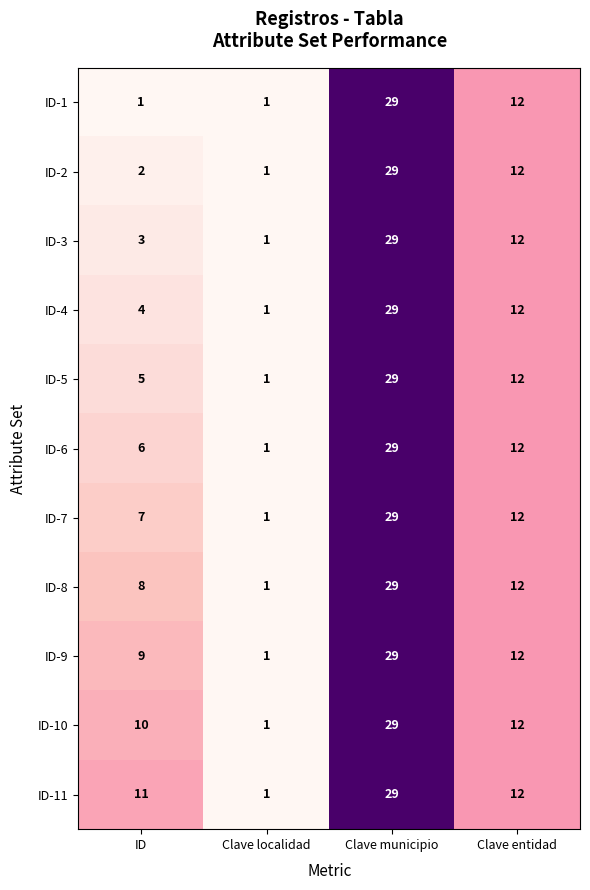

Is it true that ID-8 equals 29 at Clave municipio?

True